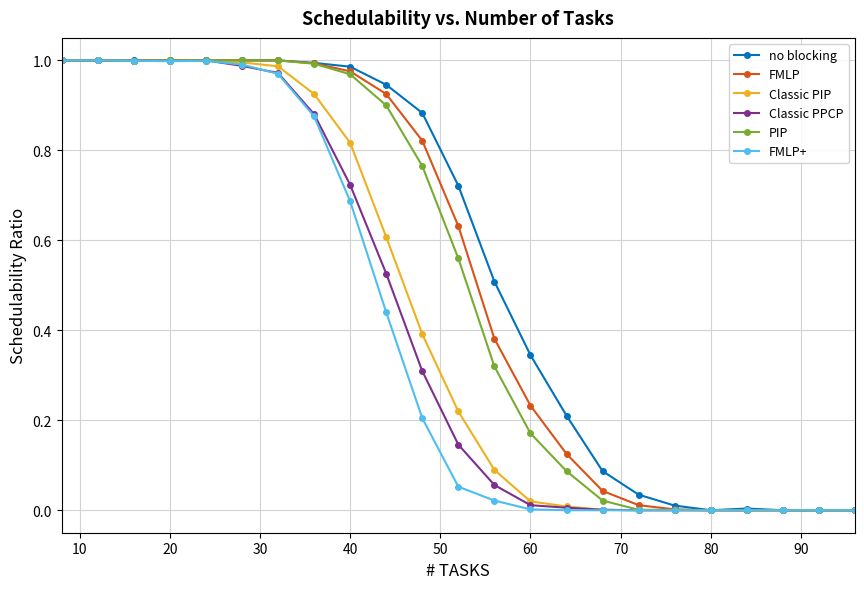

True or false: FMLP has a value of 1.4 at 20.

False